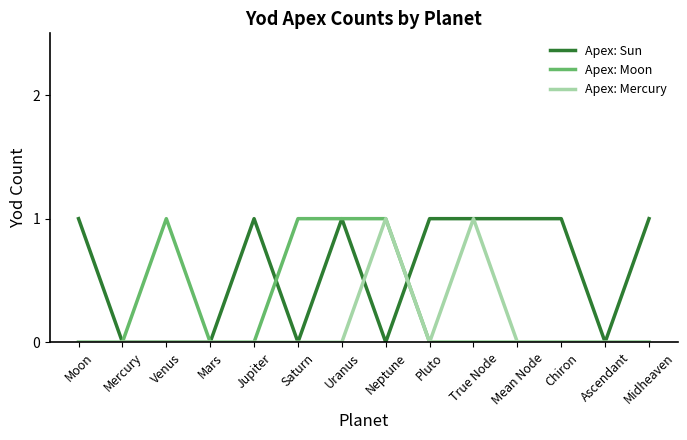

Rank the series by their average value, from lowest to highest.

Apex: Mercury, Apex: Moon, Apex: Sun